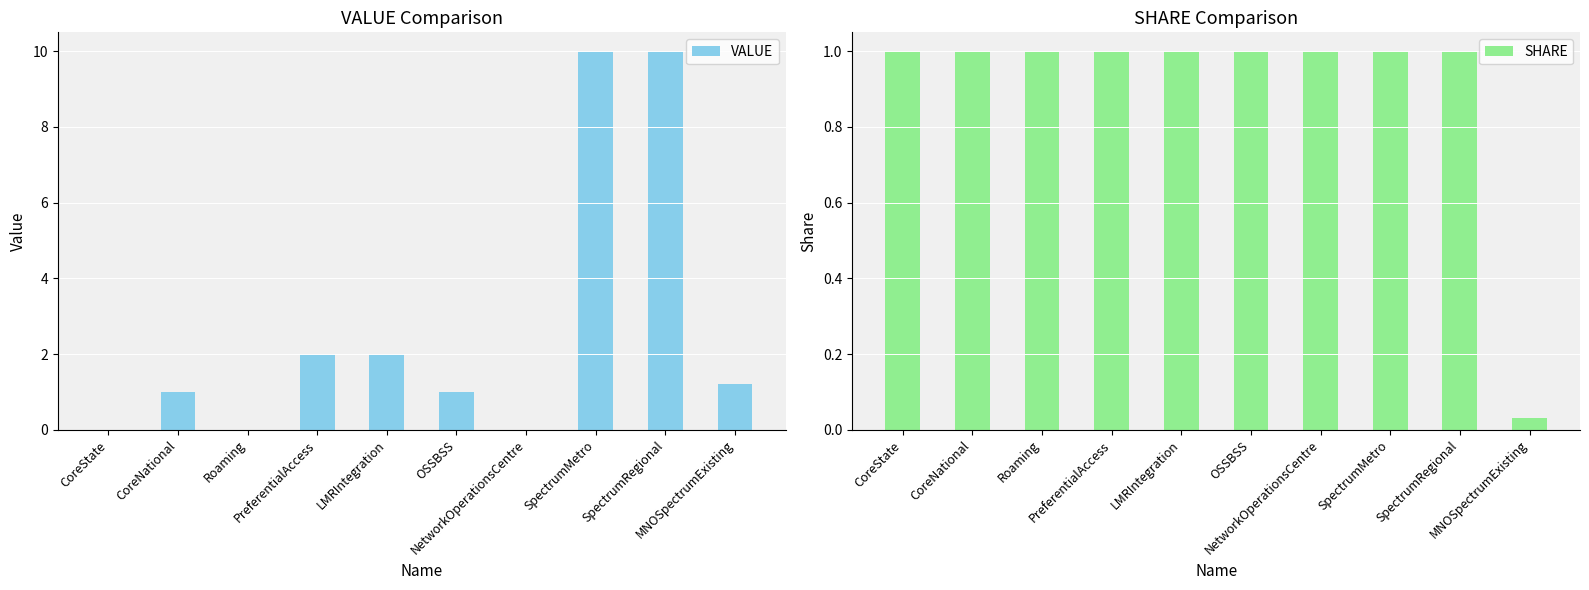

Is the value of VALUE at LMRIntegration greater than the value of SHARE at SpectrumRegional?

Yes